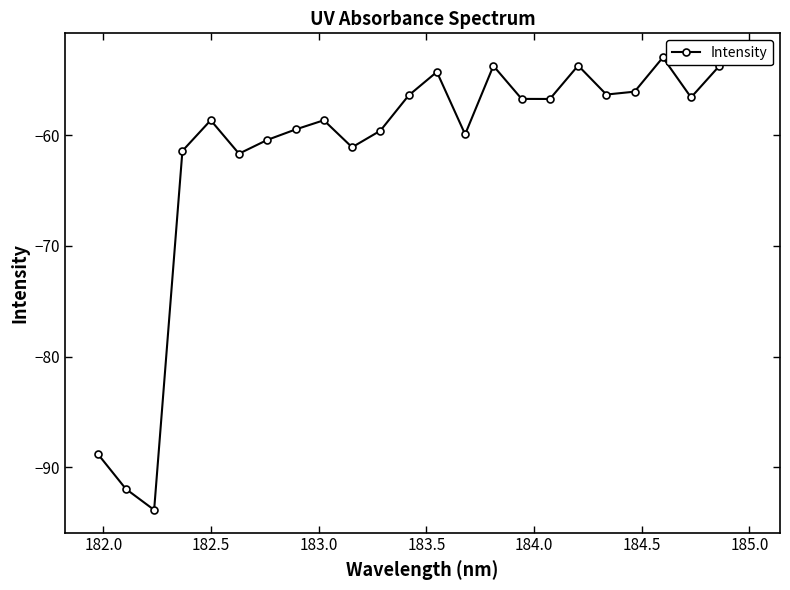

What is the average value?

-61.5